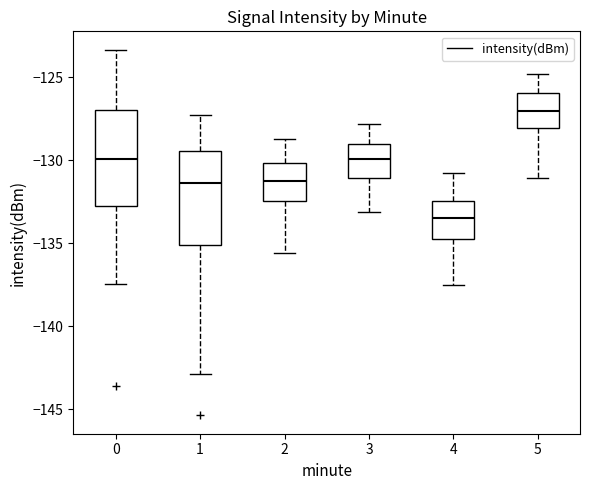

Which box's median line is the lowest?

4